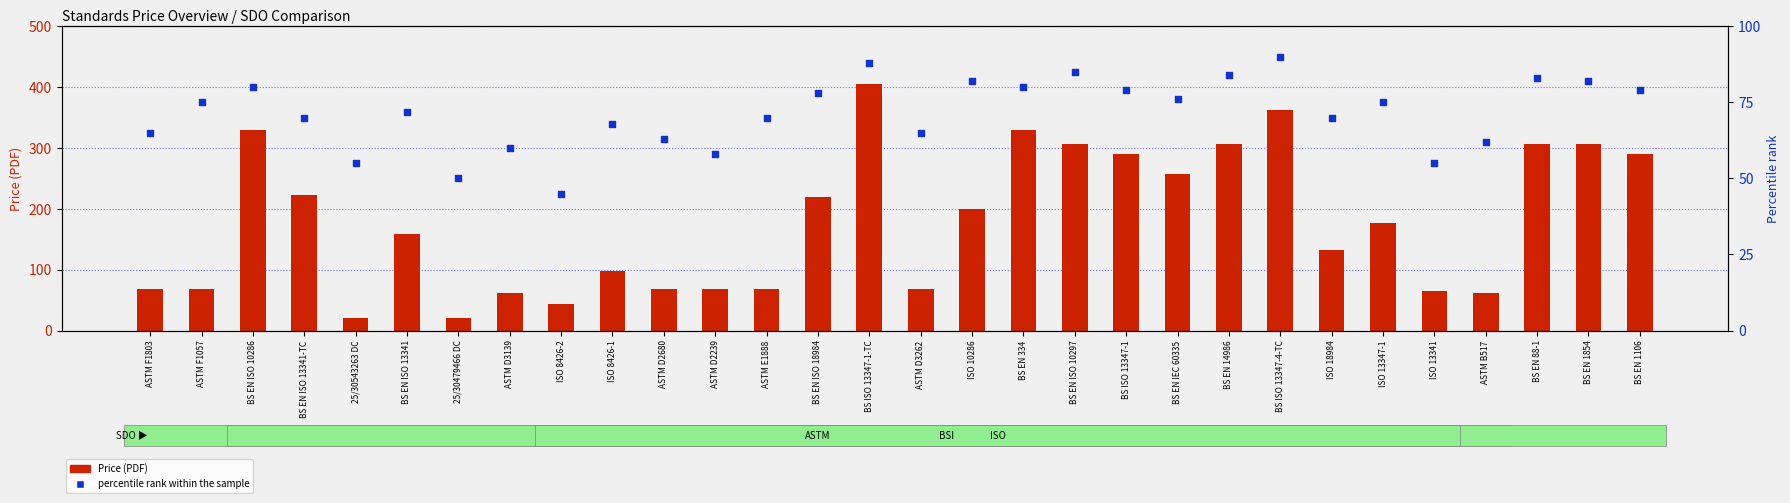

Which series contains the lowest Y value?

Price (PDF)